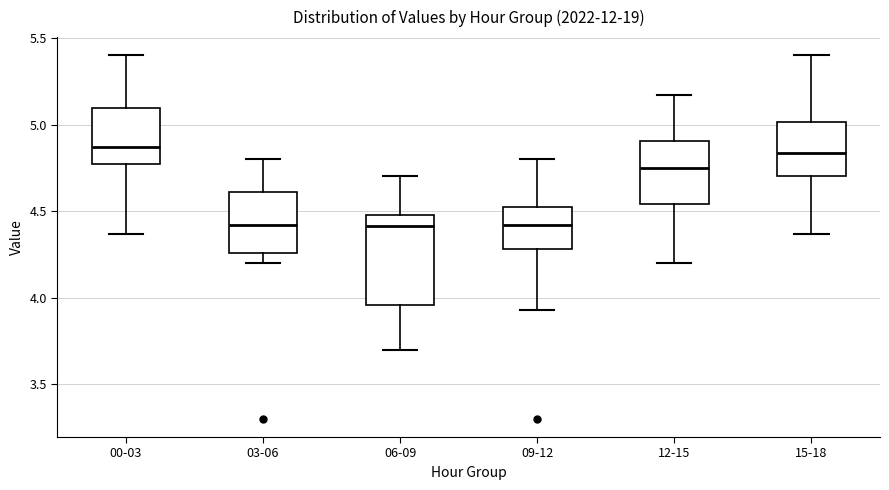

Reading left to right, read every box against the y-axis: the position of its median line, the range the box covers, and the ends of its whiskers. The values are not printed on the chart, so give them approximately, as read against the axis.

00-03: median 4.85, box 4.75 to 5.10, whiskers 4.35 to 5.40
03-06: median 4.40, box 4.25 to 4.60, whiskers 4.20 to 4.80
06-09: median 4.40, box 3.95 to 4.50, whiskers 3.70 to 4.70
09-12: median 4.40, box 4.30 to 4.55, whiskers 3.95 to 4.80
12-15: median 4.75, box 4.55 to 4.90, whiskers 4.20 to 5.15
15-18: median 4.85, box 4.70 to 5.00, whiskers 4.35 to 5.40